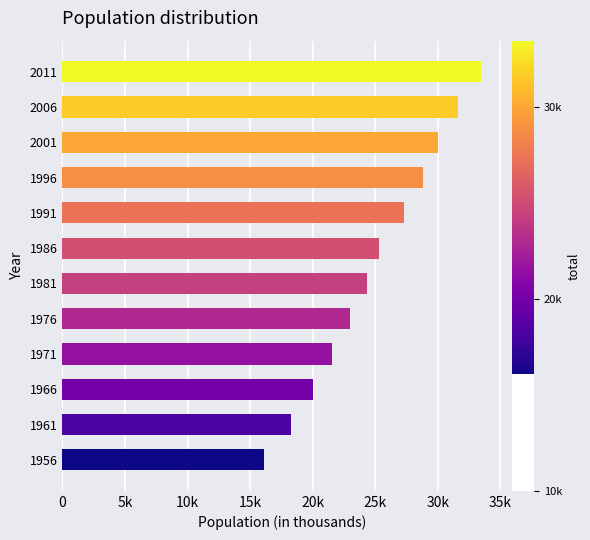

List the labels in order of value, smallest first.

1956, 1961, 1966, 1971, 1976, 1981, 1986, 1991, 1996, 2001, 2006, 2011